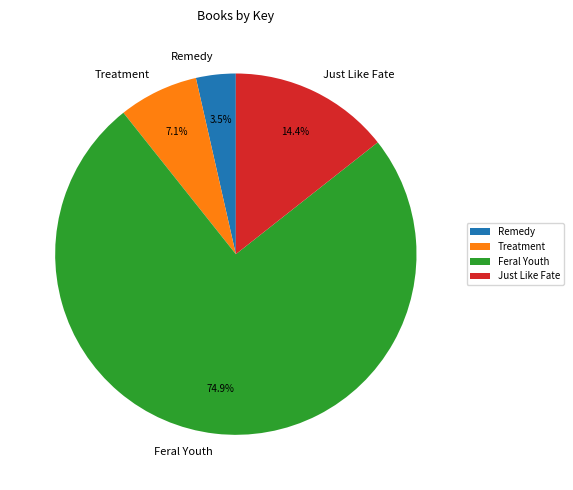

Approximately how many times larger is the value at Remedy compared to Just Like Fate?

0.2